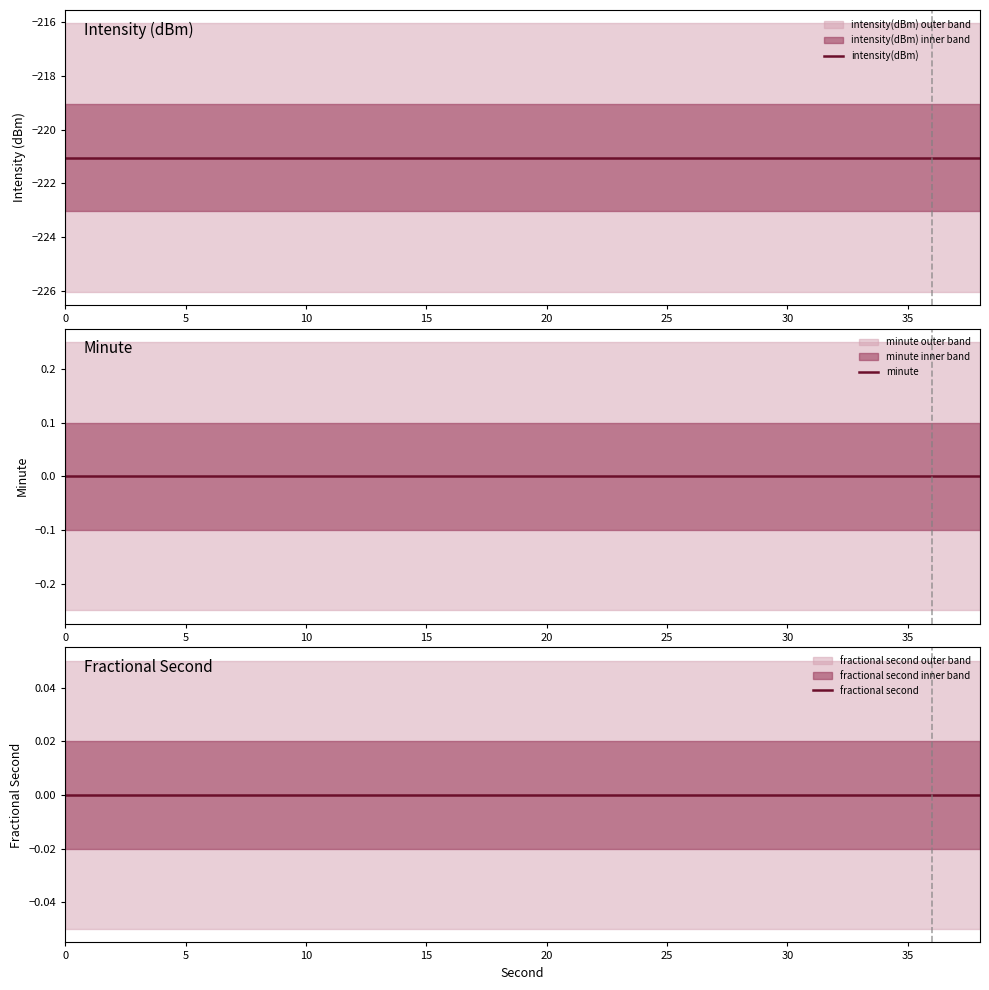

What is the label of the 15th point from the right?

10